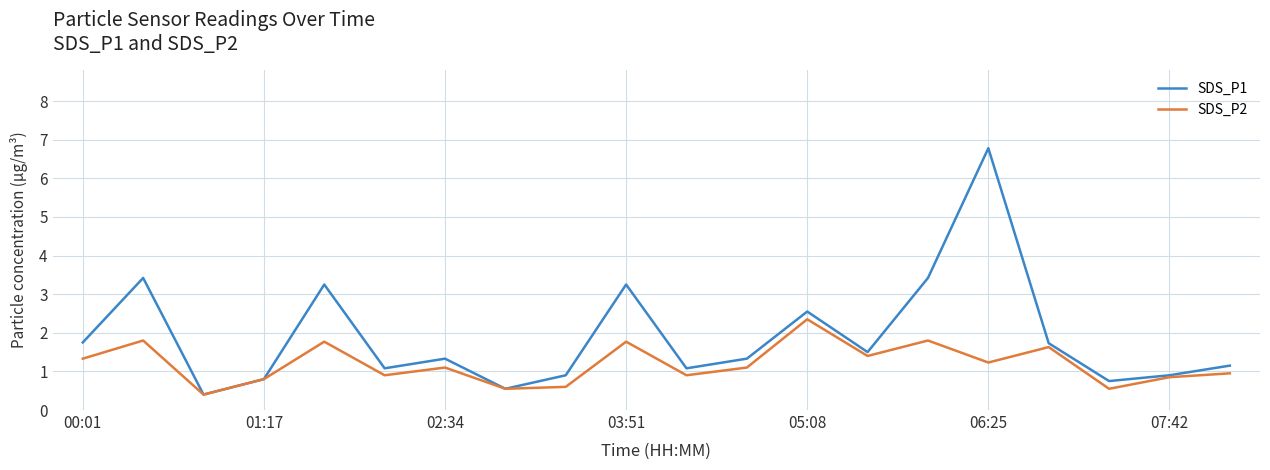

Rank the series by their maximum value, from highest to lowest.

SDS_P1, SDS_P2